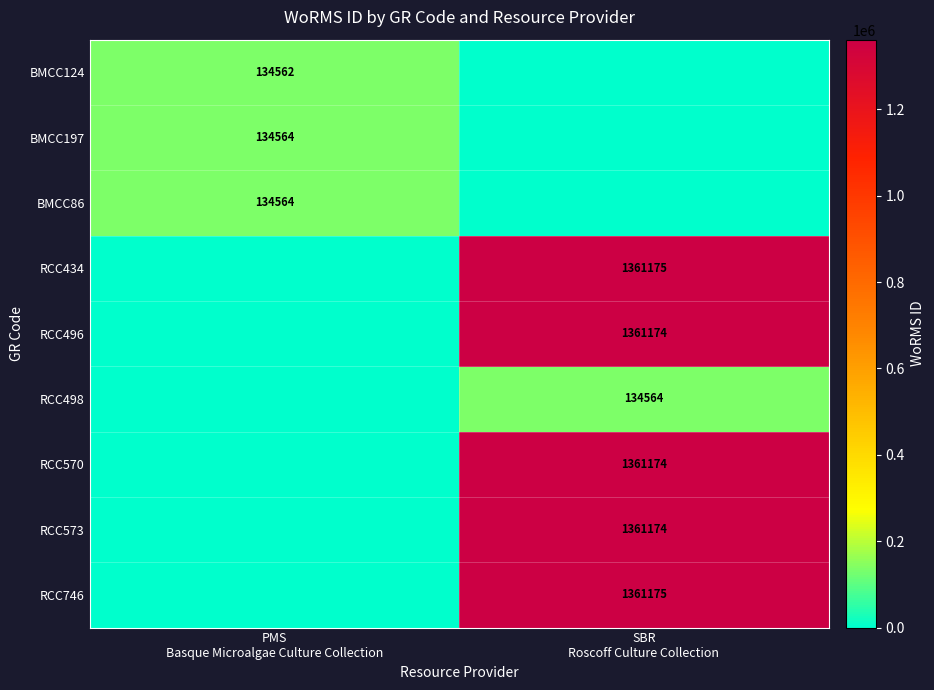

Rank the series at PMS Basque Microalgae Culture Collection from highest to lowest value.

BMCC197, BMCC86, BMCC124, RCC434, RCC496, RCC498, RCC570, RCC573, RCC746